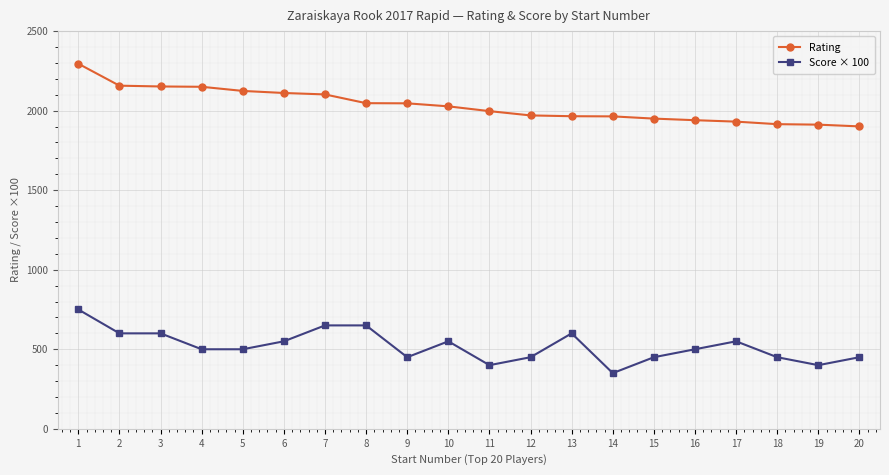

At how many categories does at least one series exceed 649?

20